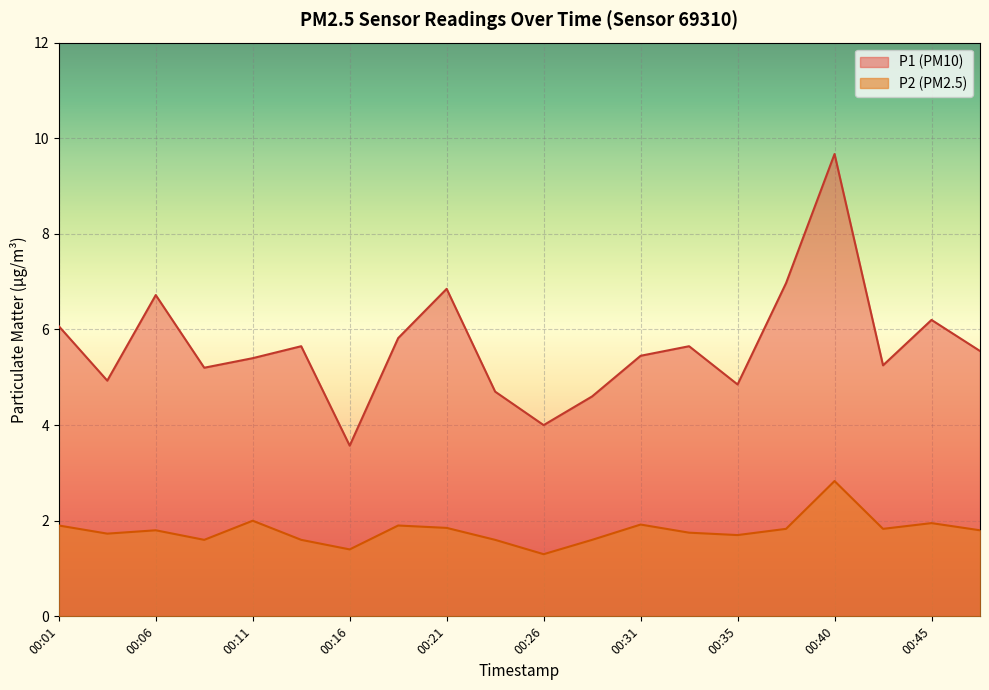

What is the average value of the P2 series?

1.8